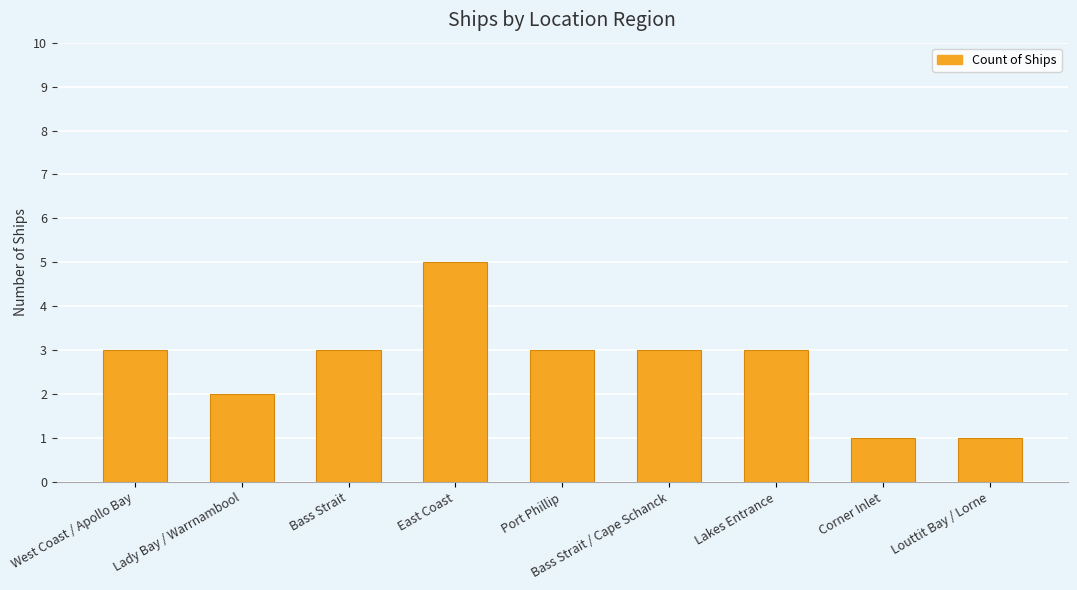

Reading left to right, list all the values displayed in this chart.

3	2	3	5	3	3	3	1	1